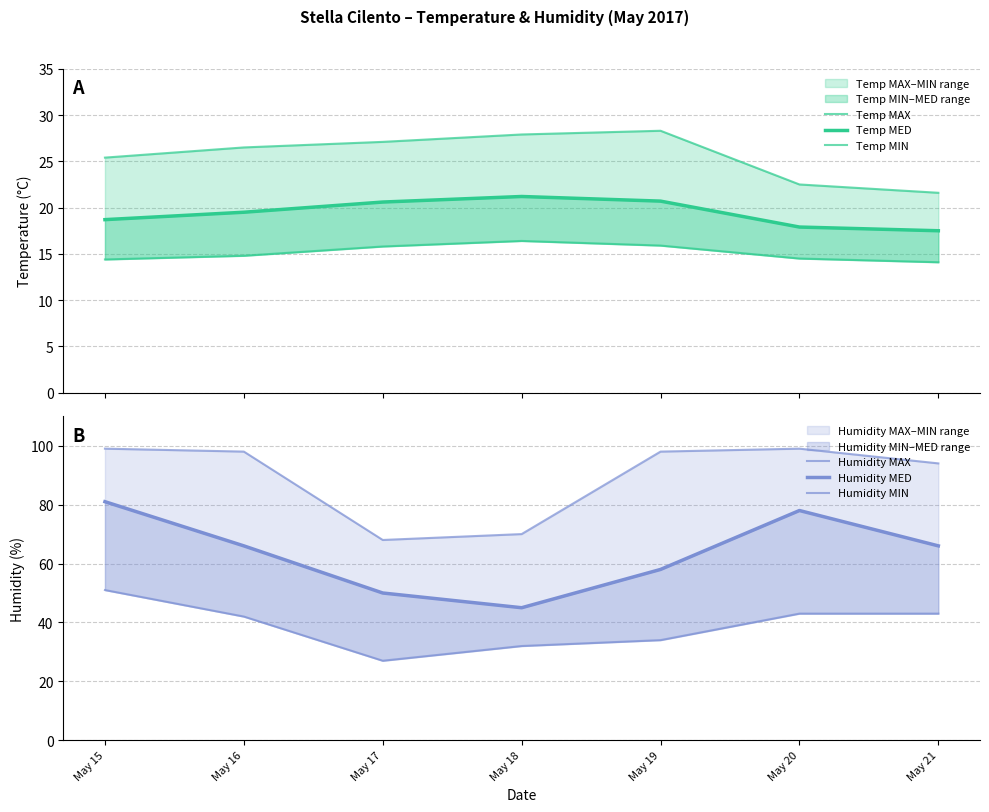

True or false: Humidity MAX and Temp MIN cross at least once.

False